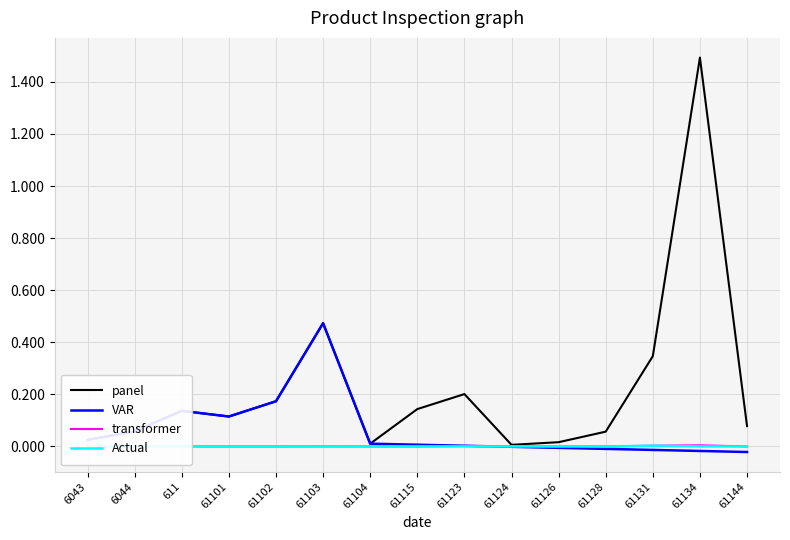

Which label corresponds to the largest value in the chart?

61134